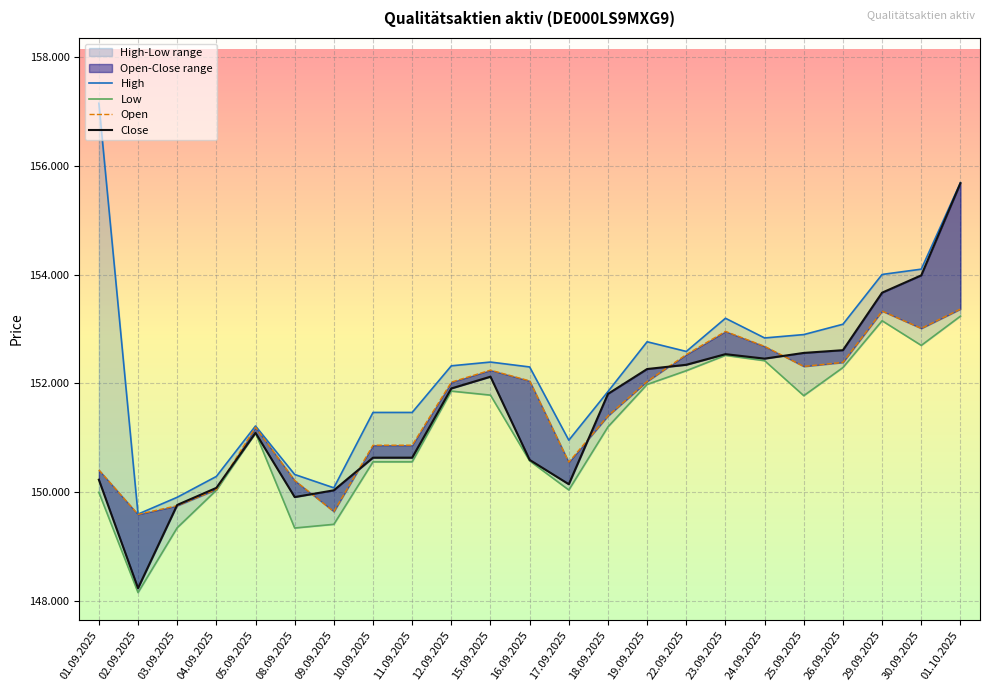

True or false: Close and Low cross at least once.

False